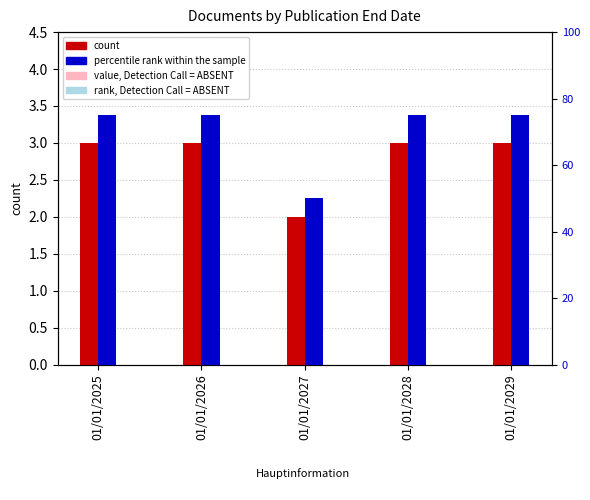

List the series in order of their peak value, lowest first.

value, Detection Call = ABSENT, count, rank, Detection Call = ABSENT, percentile rank within the sample